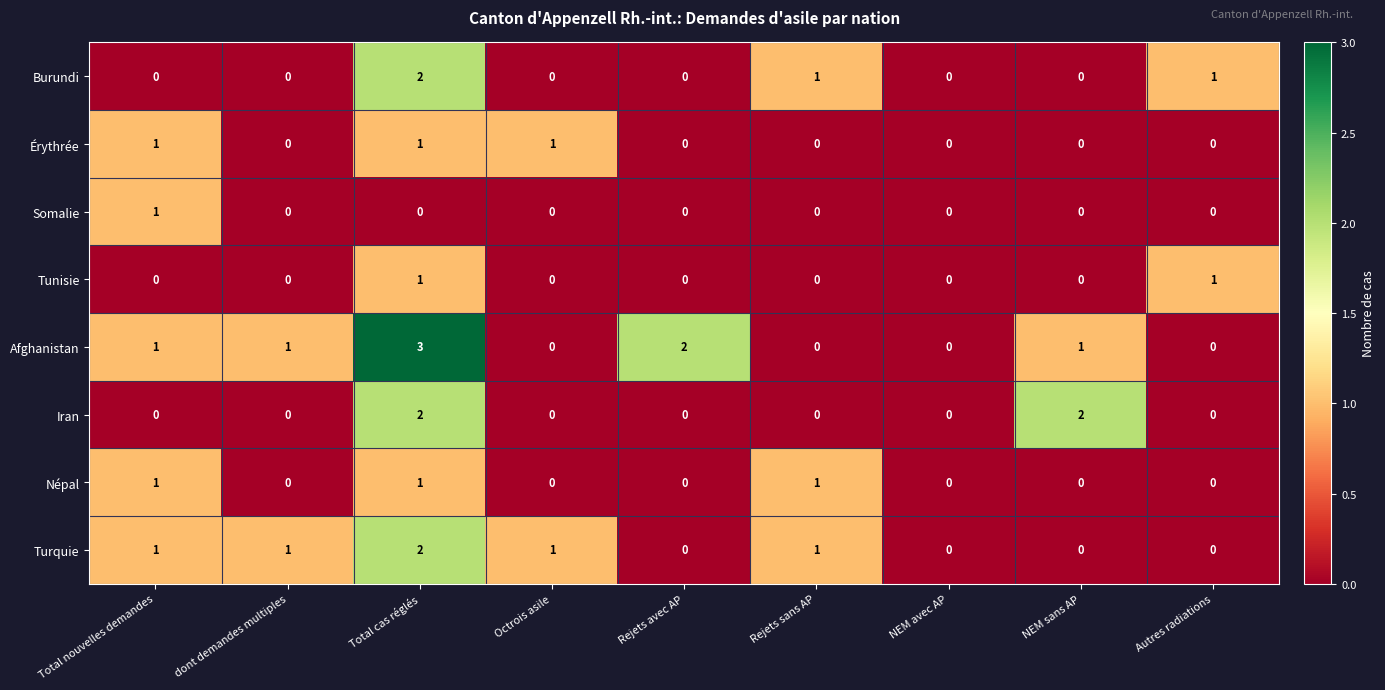

Which series has the largest total across all categories?

Afghanistan